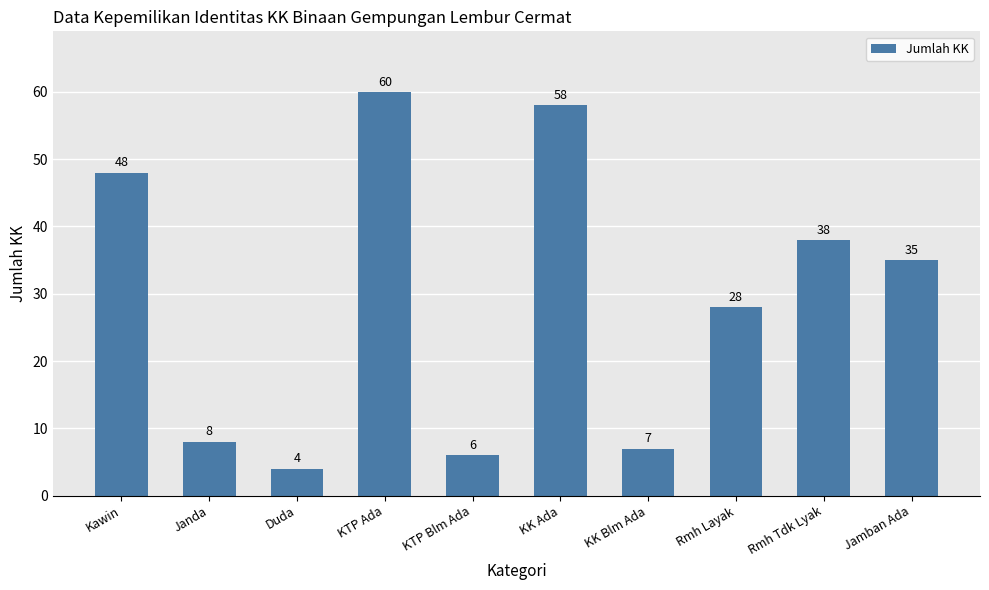

Between Janda and KK Blm Ada, which is larger?

Janda